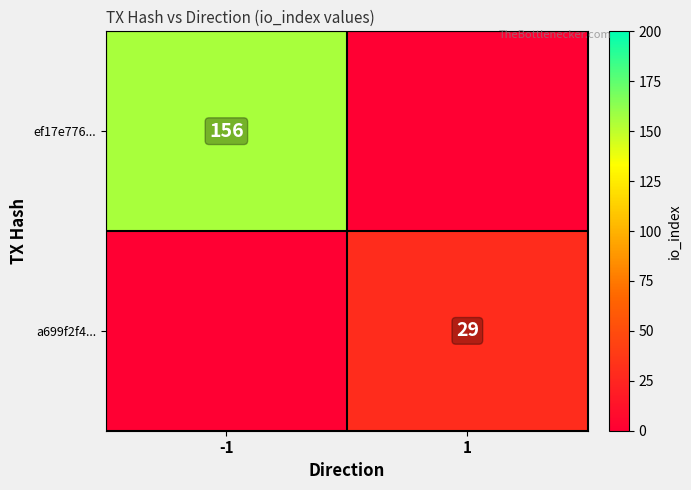

The value of a699f2f4... at 1 is 29. True or false?

True